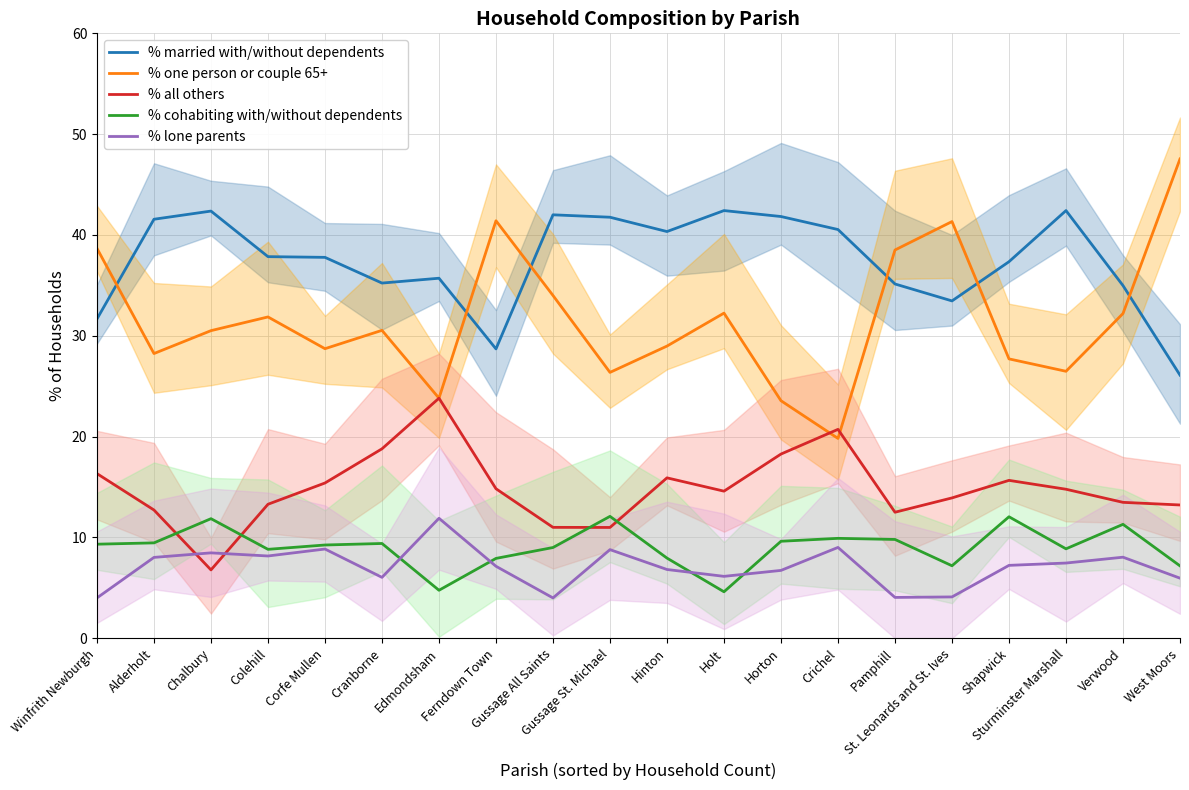

What is the difference between the highest and lowest values at St. Leonards and St. Ives?

37.2